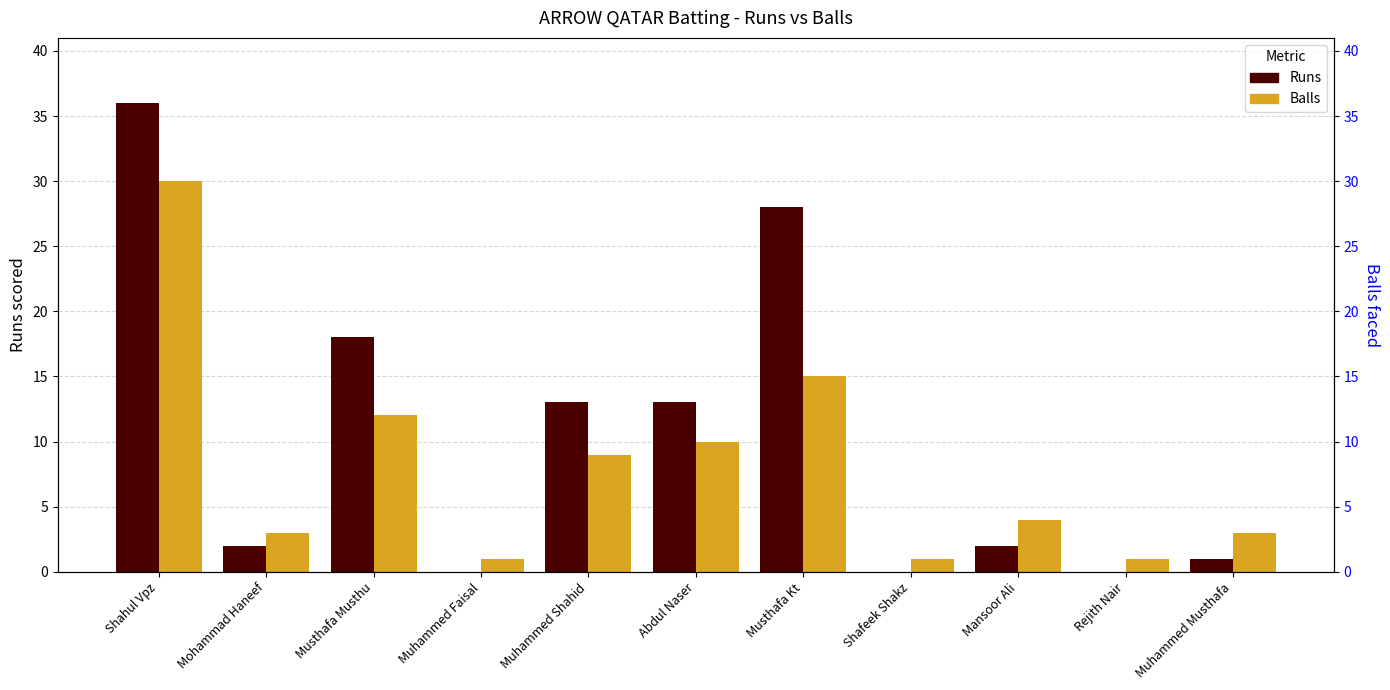

Reading left to right, list all the values displayed in this chart.

Runs: Shahul Vpz=36	Mohammad Haneef=2	Musthafa Musthu=18	Muhammed Faisal=0	Muhammed Shahid=13	Abdul Naser=13	Musthafa Kt=28	Shafeek Shakz=0	Mansoor Ali=2	Rejith Nair=0	Muhammed Musthafa=1
Balls: Shahul Vpz=30	Mohammad Haneef=3	Musthafa Musthu=12	Muhammed Faisal=1	Muhammed Shahid=9	Abdul Naser=10	Musthafa Kt=15	Shafeek Shakz=1	Mansoor Ali=4	Rejith Nair=1	Muhammed Musthafa=3